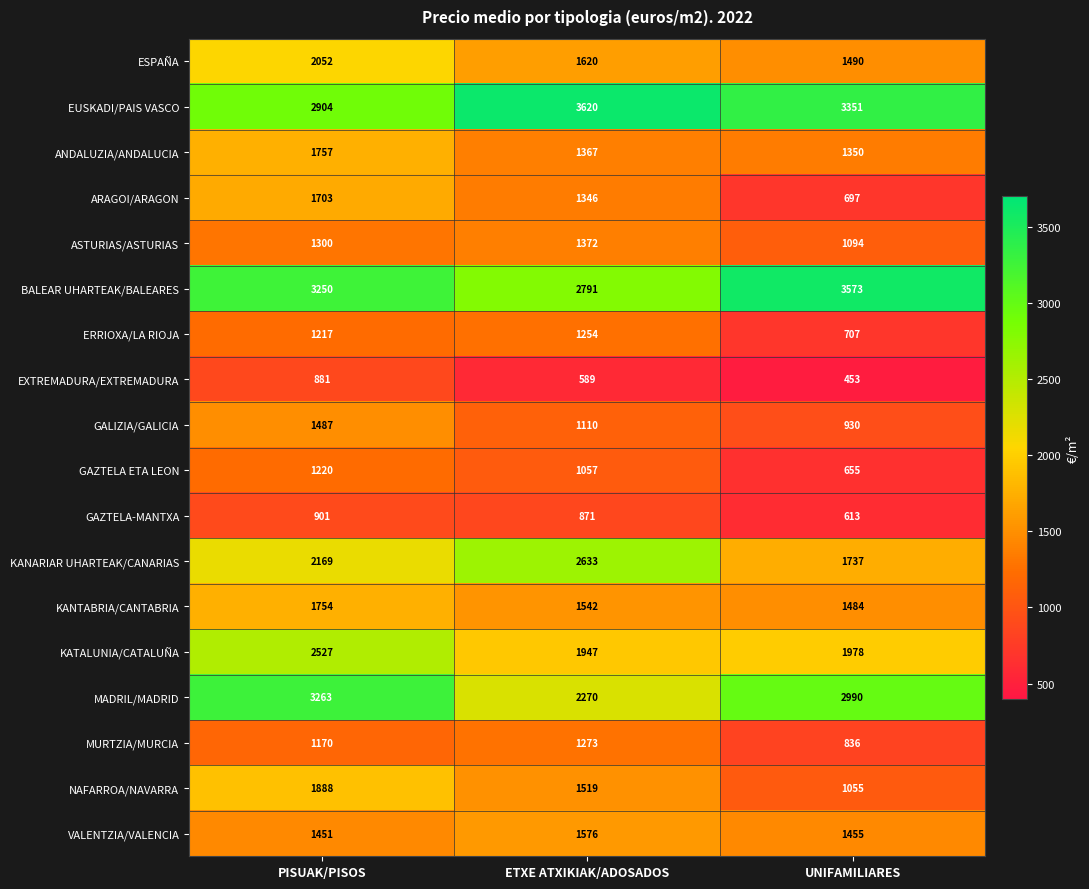

Which category has the lowest value in the GAZTELA ETA LEON series?

UNIFAMILIARES